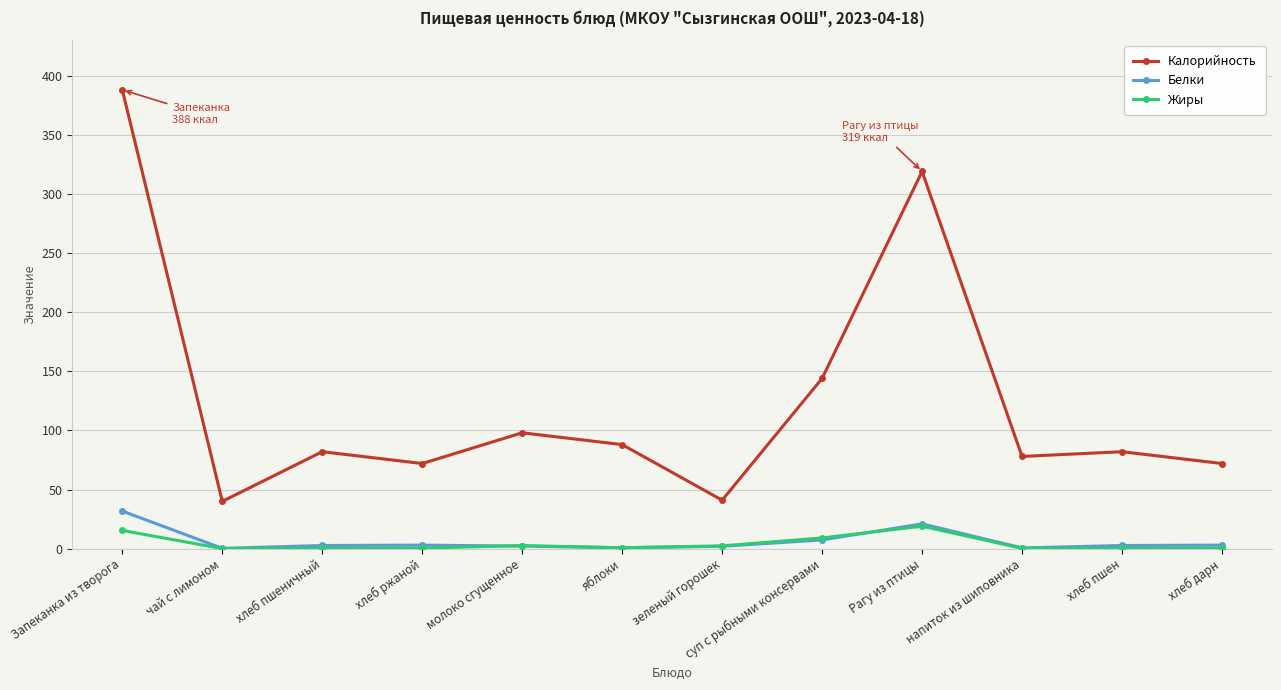

Which series has the largest range (max minus min)?

Калорийность